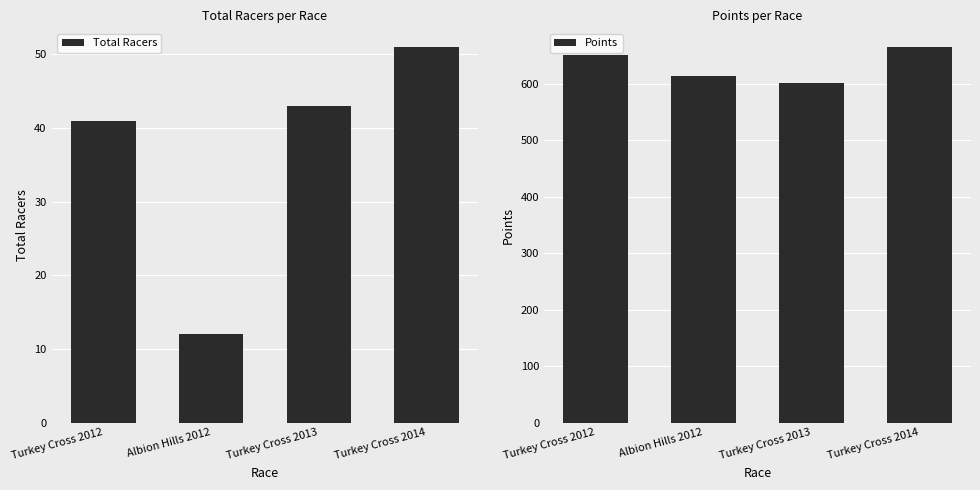

Which series has the largest total across all categories?

Points